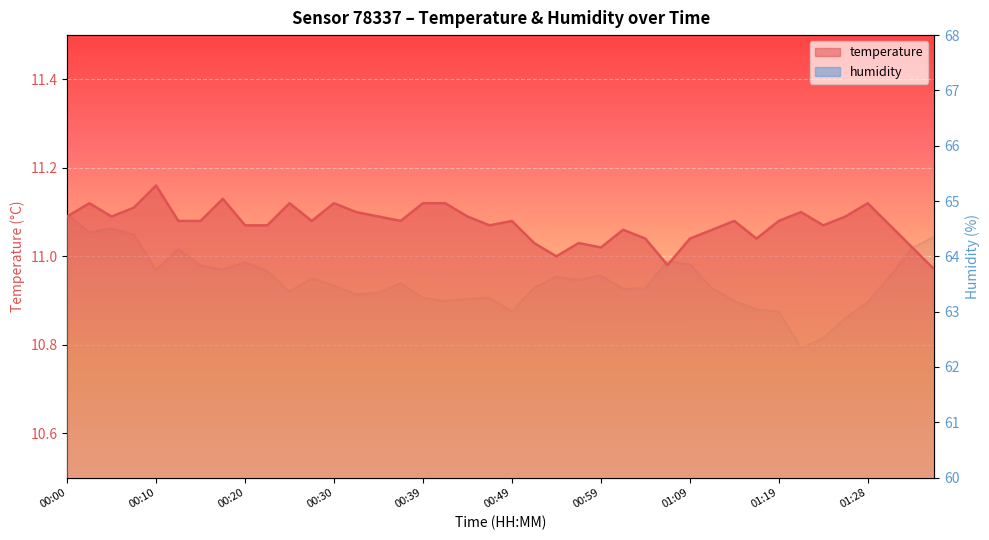

List the series in order of their peak value, highest first.

humidity, temperature